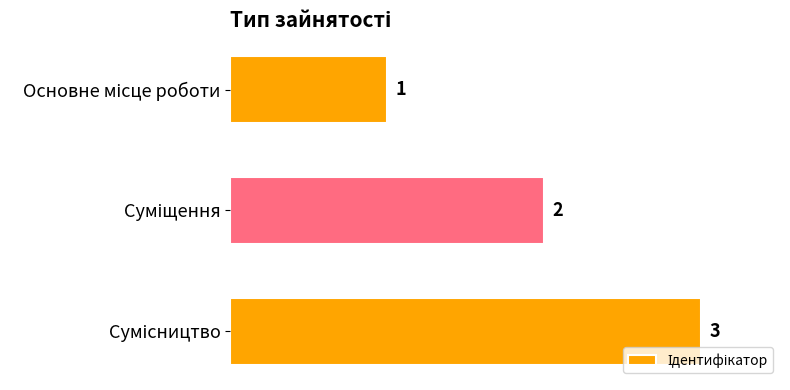

What is the value of the 3rd bar from the top?

3